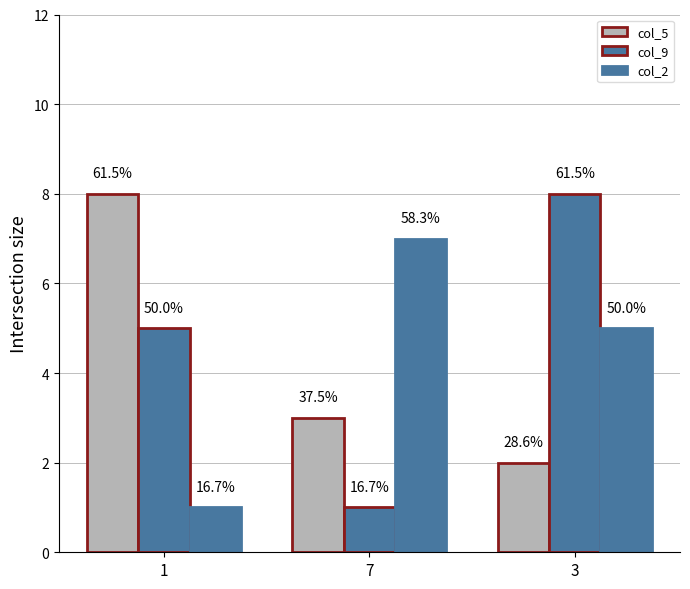

Reading left to right, transcribe all the data shown in this chart.

col_5: 8	3	2
col_9: 5	1	8
col_2: 1	7	5